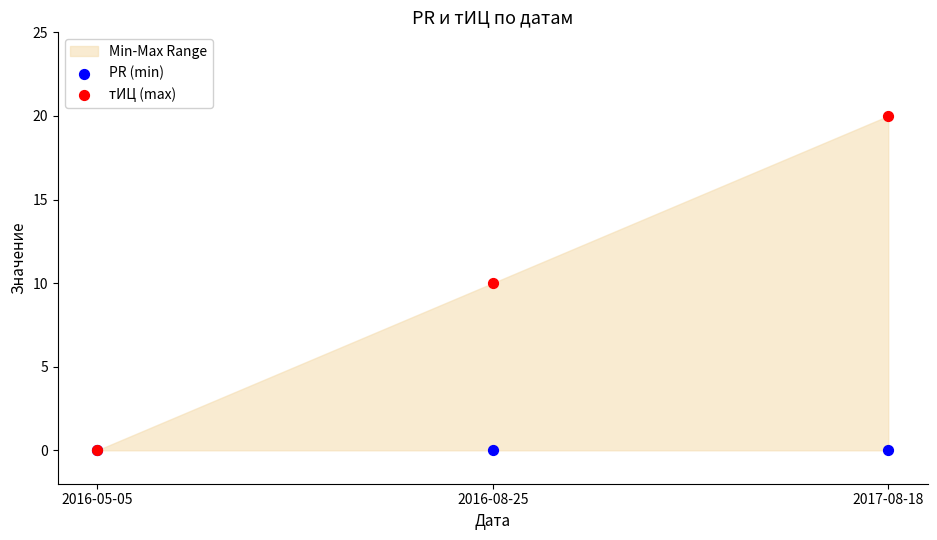

Which series reaches the maximum Y coordinate?

тИЦ (max)